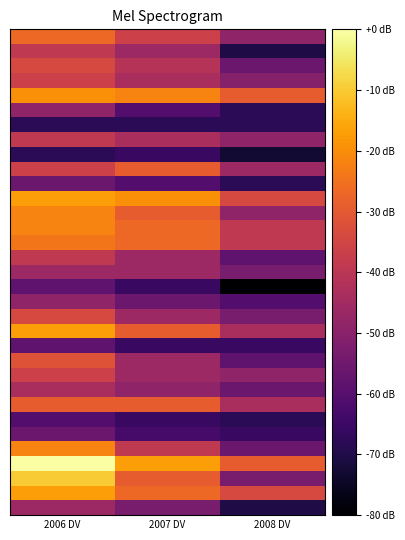

At which category is the sum across all series the highest?

2006 DV